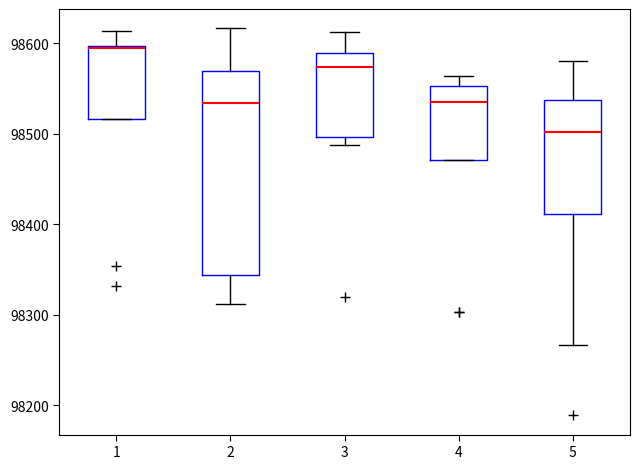

Reading left to right, transcribe this box plot: for each box, give where its median line is, the range the box spans, and where its two whiskers end, as read against the y-axis. The values are not printed on the chart, so give them approximately, as read against the axis.

1: median 98590, box 98520 to 98600, whiskers 98520 to 98610
2: median 98530, box 98340 to 98570, whiskers 98310 to 98620
3: median 98570, box 98500 to 98590, whiskers 98490 to 98610
4: median 98540, box 98470 to 98550, whiskers 98470 to 98560
5: median 98500, box 98410 to 98540, whiskers 98270 to 98580